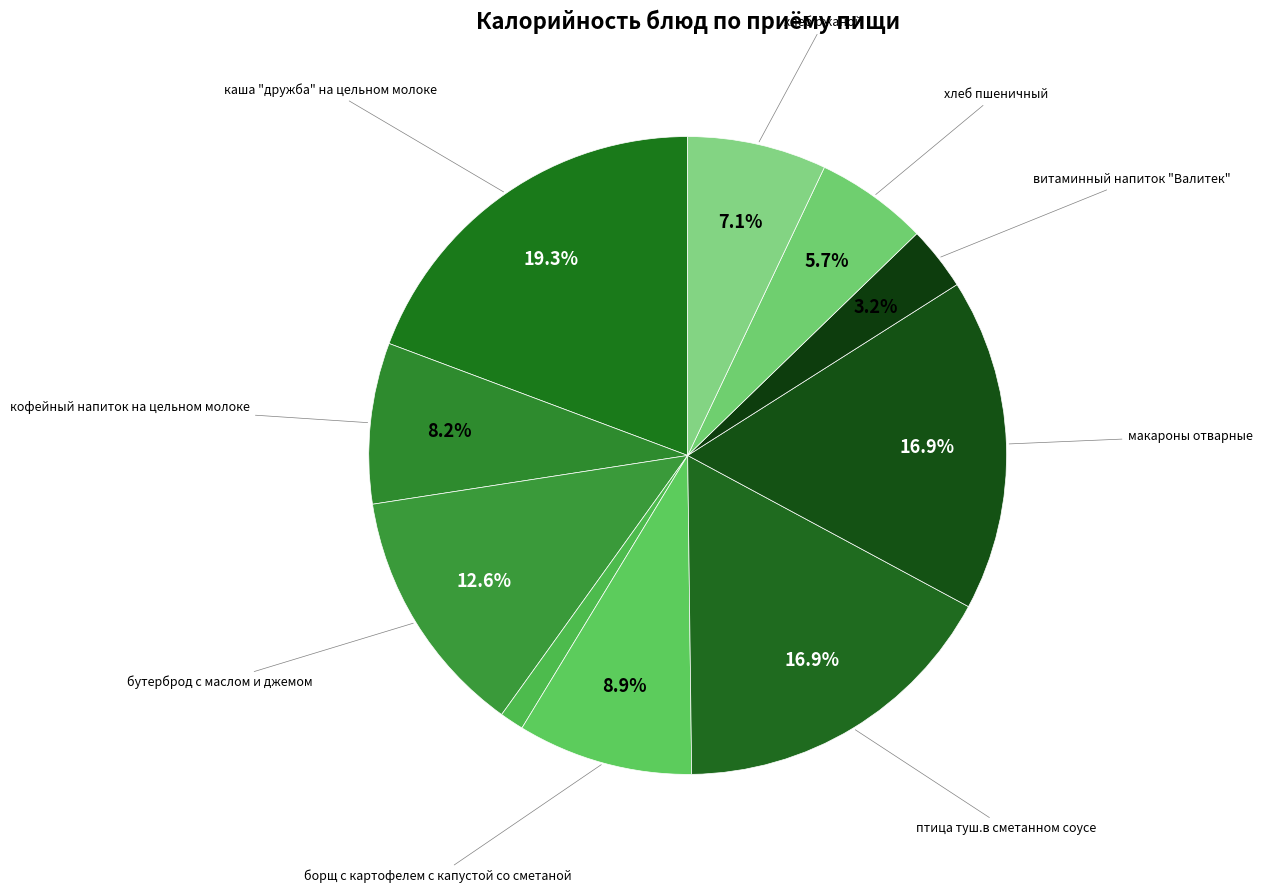

To the nearest percent, what is the average slice percentage?

10%